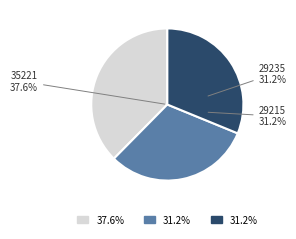

What percentage is the 29215 slice, to the nearest percent?

31%